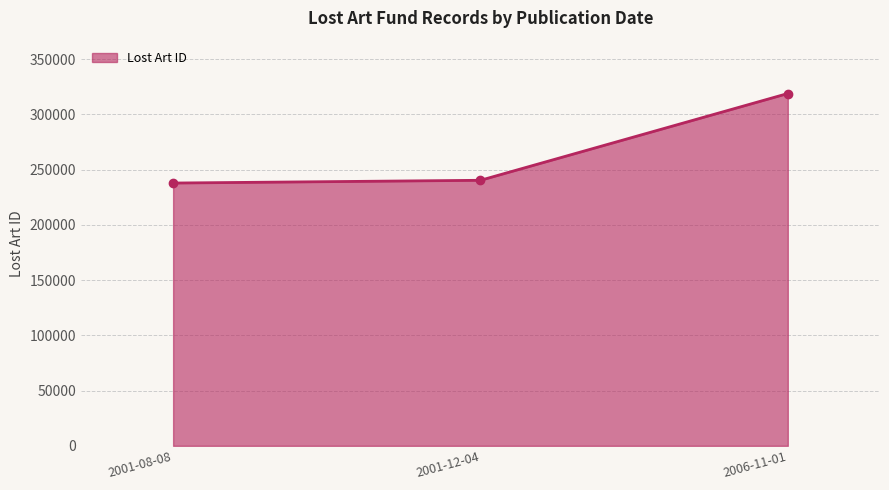

The value at 2001-08-08 is 142315. True or false?

False